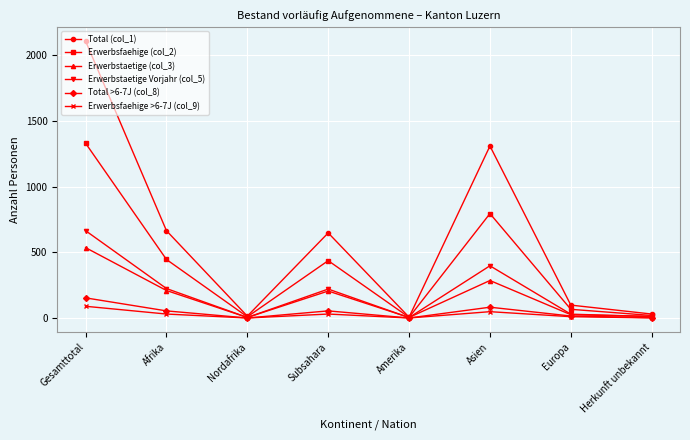

Which series has the largest range (max minus min)?

Total (col_1)